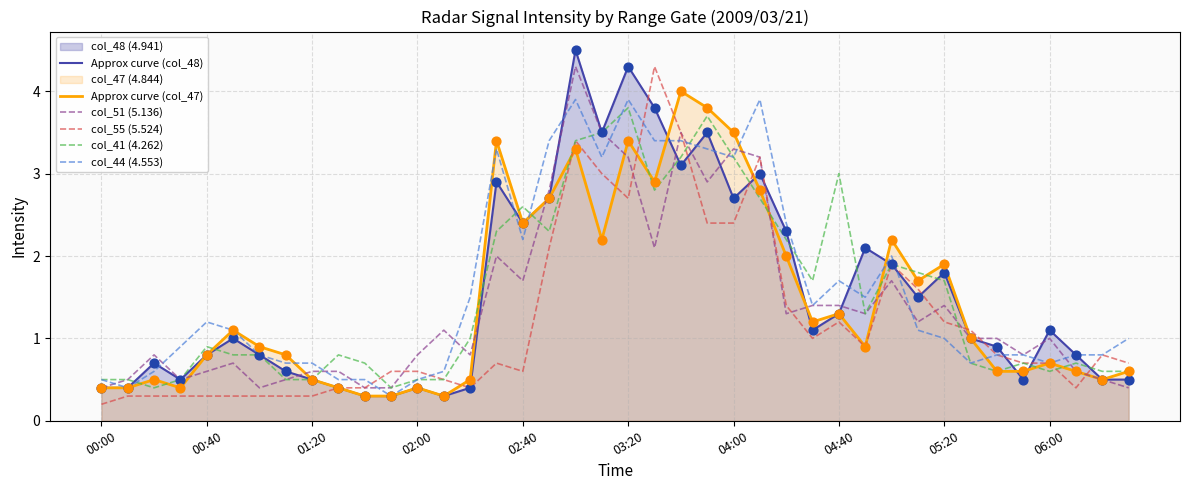

What is the total value across all series at 02:00?

3.2